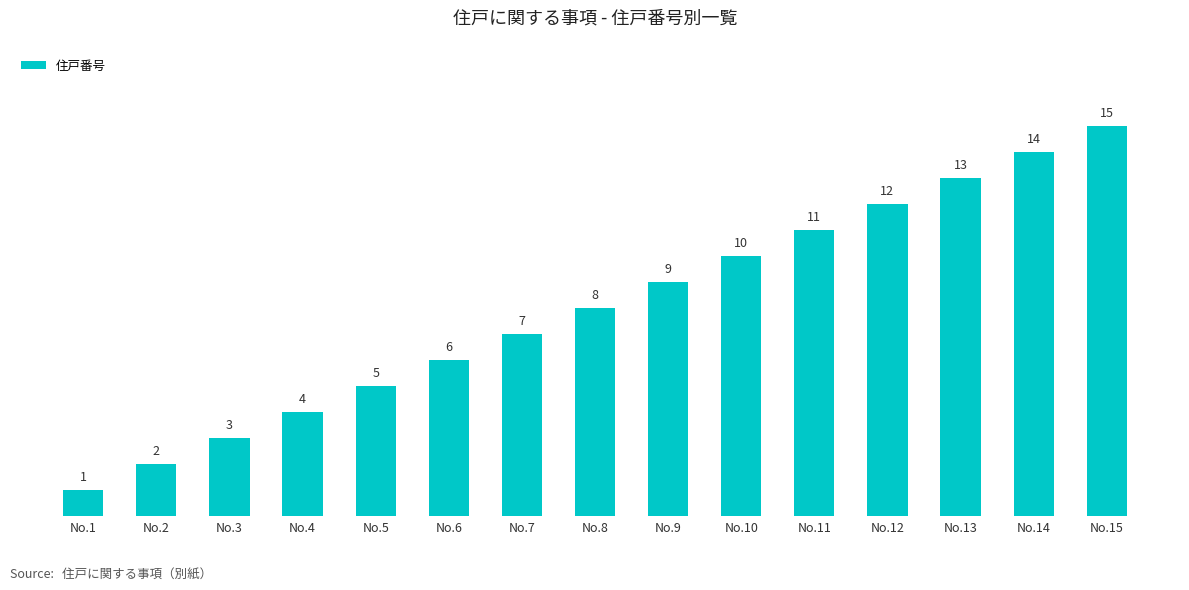

Rank the categories by value from highest to lowest.

No.15, No.14, No.13, No.12, No.11, No.10, No.9, No.8, No.7, No.6, No.5, No.4, No.3, No.2, No.1